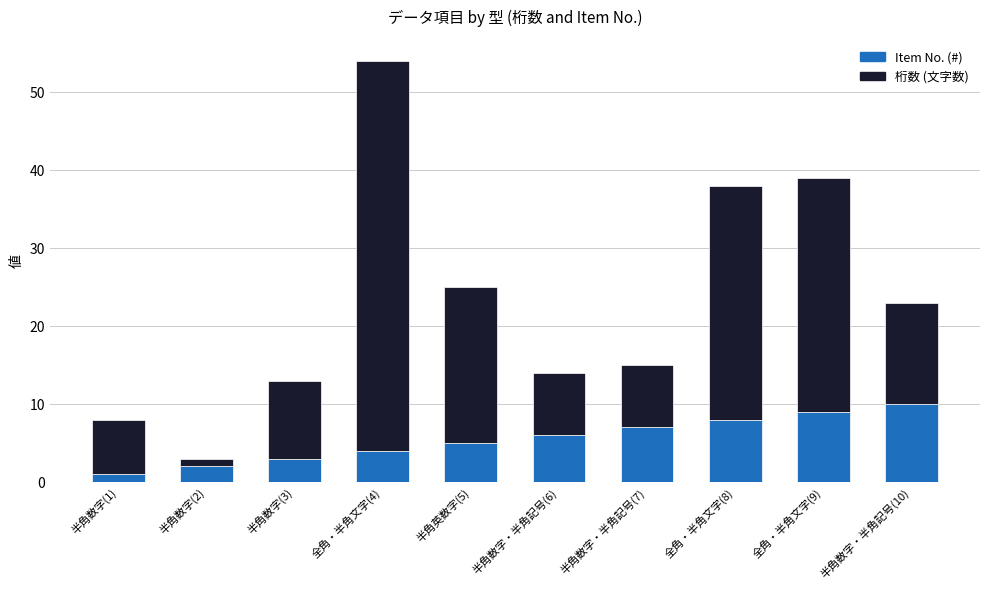

How many data points does each series have?

10